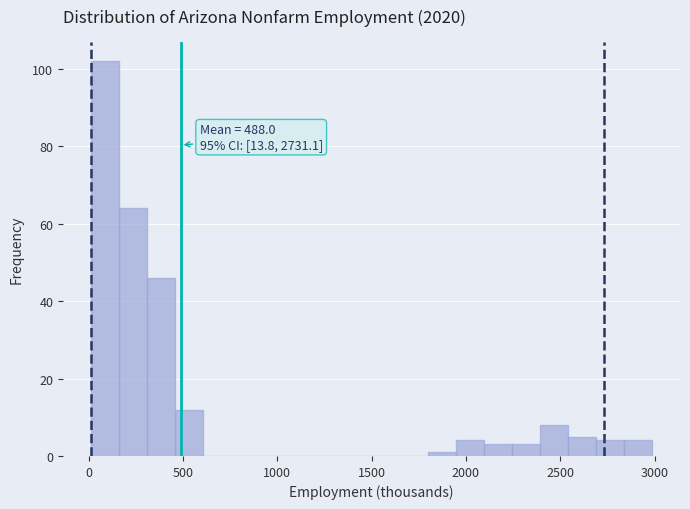

Around what value on the x-axis is the tallest bar? Give the approximate position of its centre, as read against the axis.

100